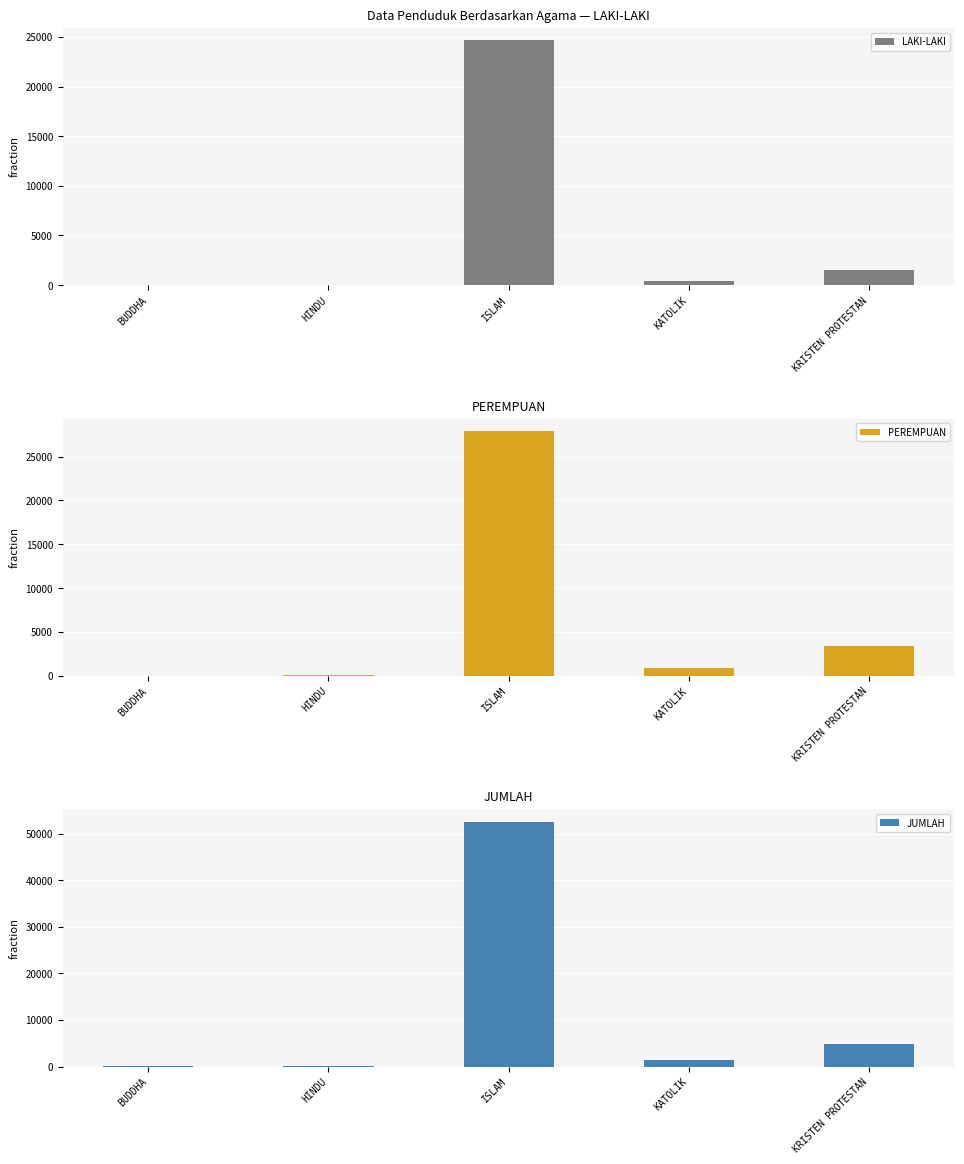

What is the highest value of the LAKI-LAKI series?

24681